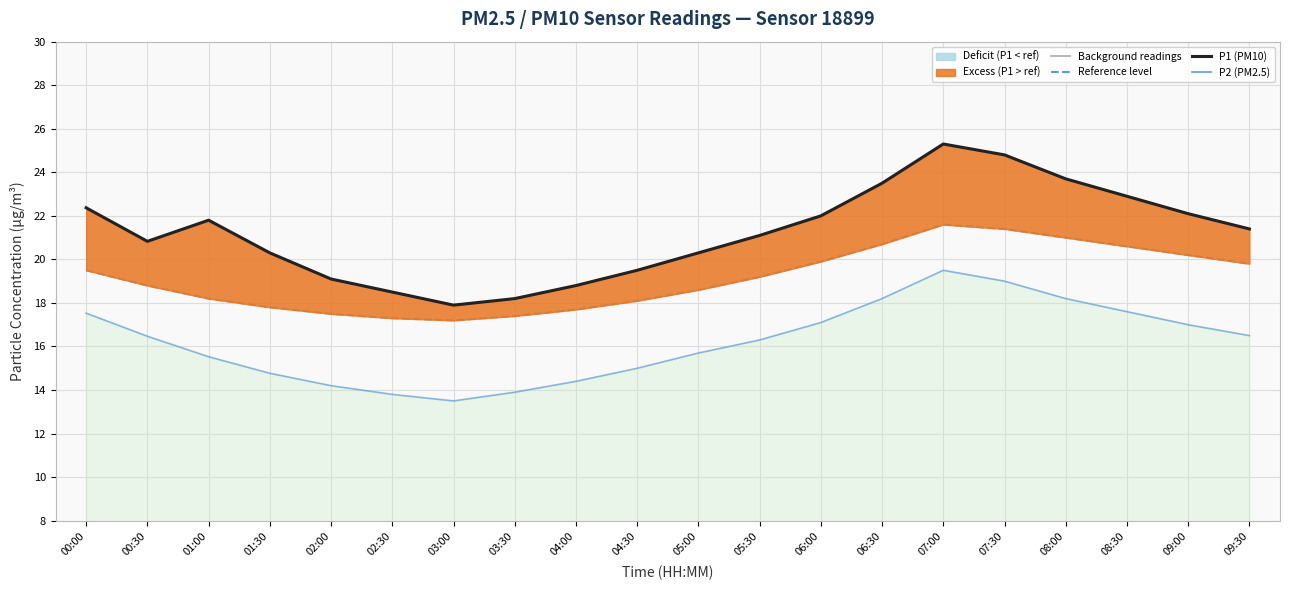

Rank the series by their maximum value, from highest to lowest.

P1 (PM10), Reference level, P2 (PM2.5)